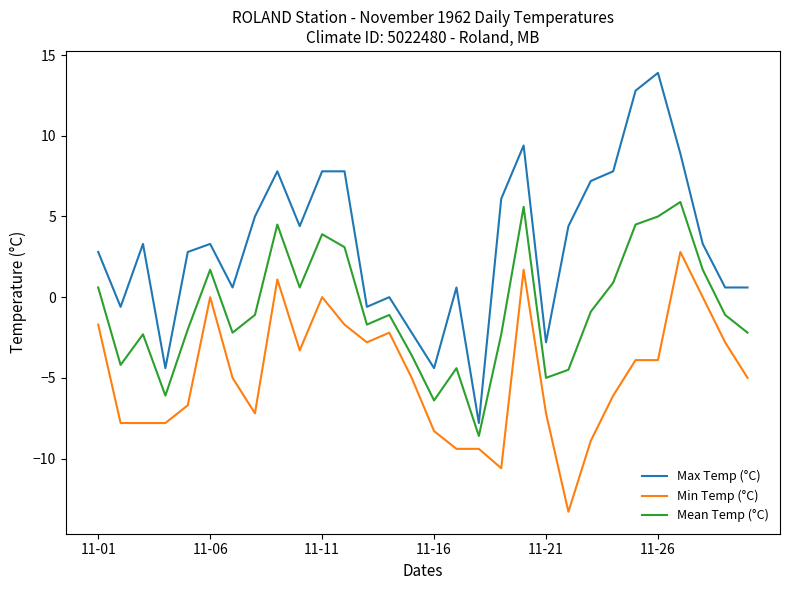

What is the maximum value shown in the chart?

13.9